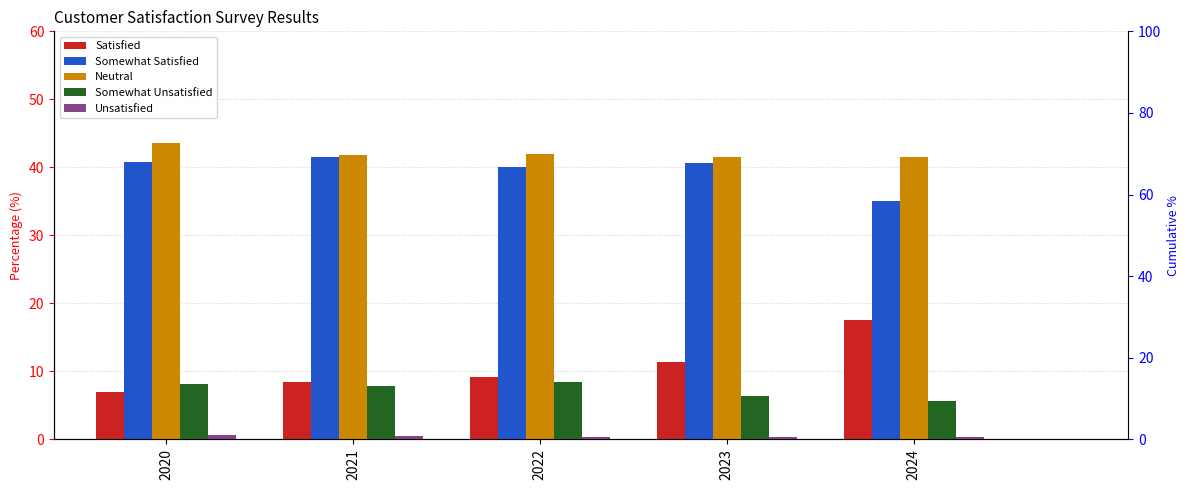

What is the value of the Somewhat Satisfied bar at the 2nd from the left?

41.5